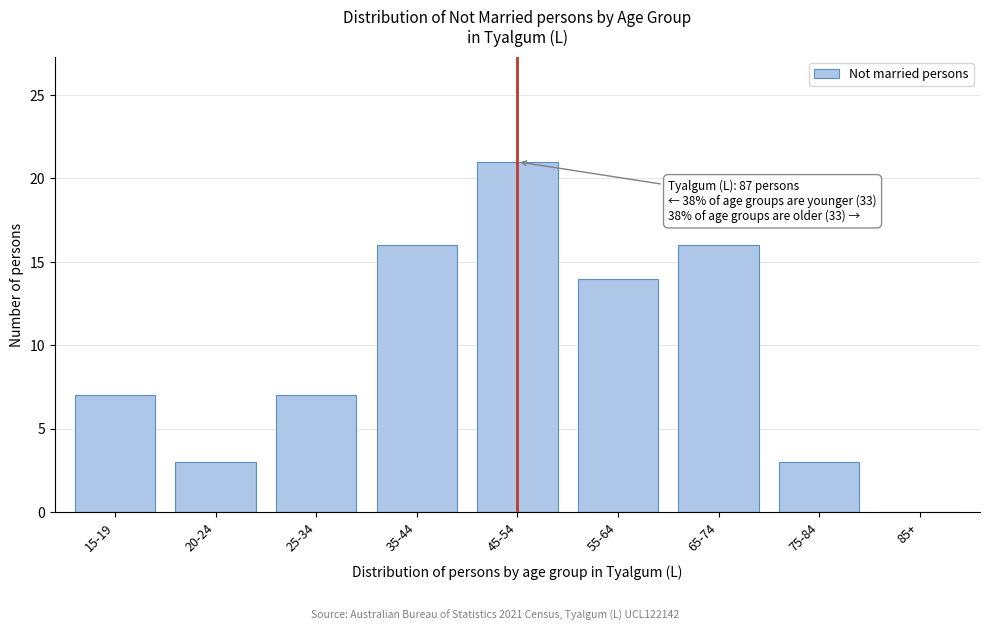

Reading left to right, list all the values displayed in this chart.

15-19=7	20-24=3	25-34=7	35-44=16	45-54=21	55-64=14	65-74=16	75-84=3	85+=0